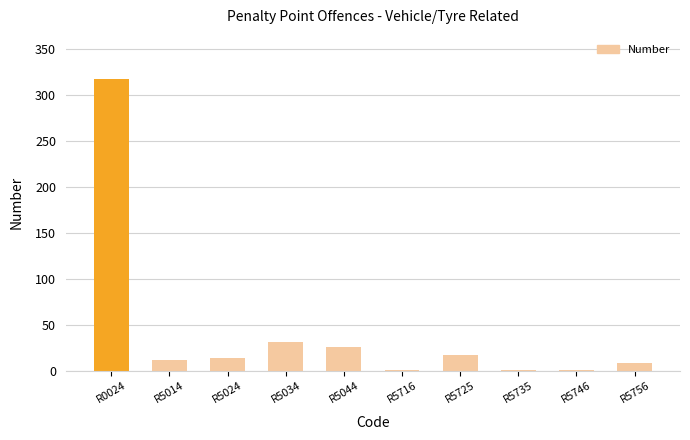

Are the bars horizontal?

No